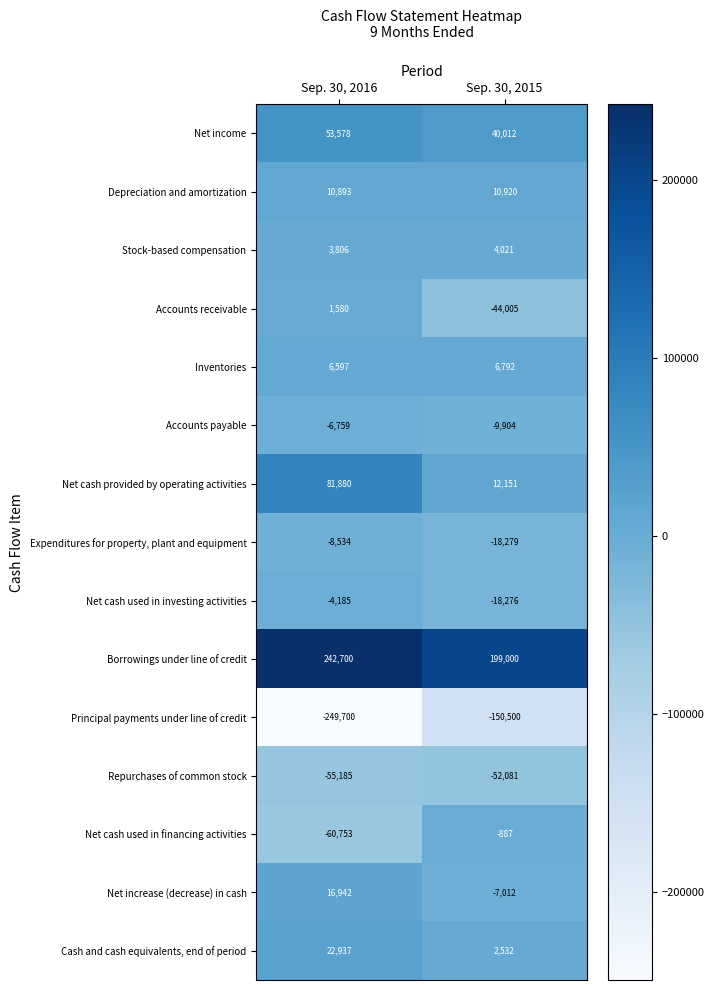

What is the difference between the Net income values at Sep. 30, 2016 and Sep. 30, 2015?

13566